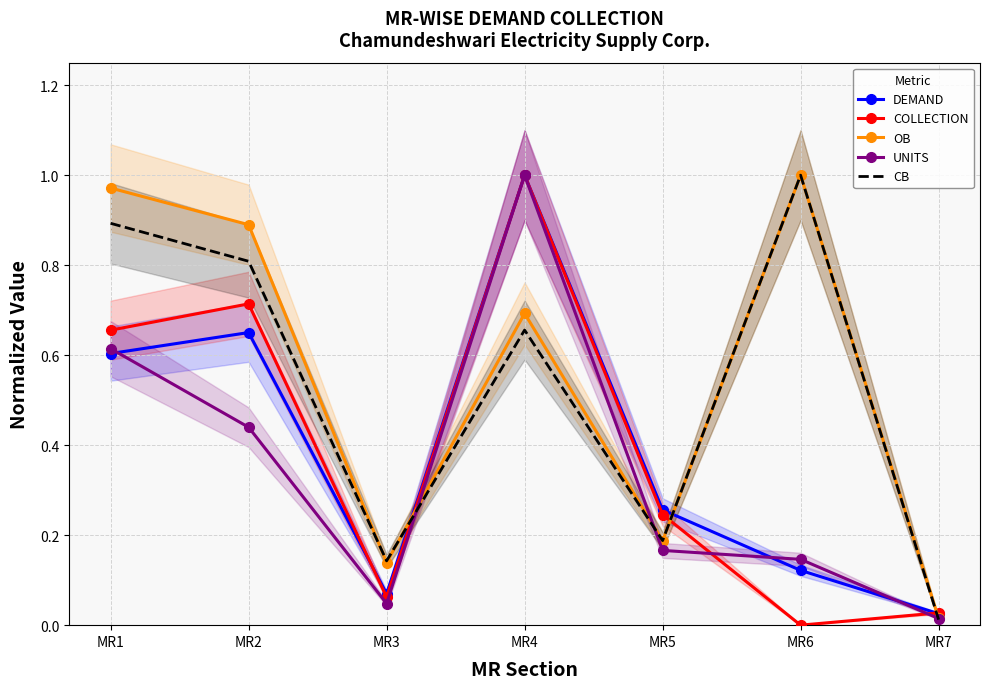

How many positive values does the COLLECTION series have?

6